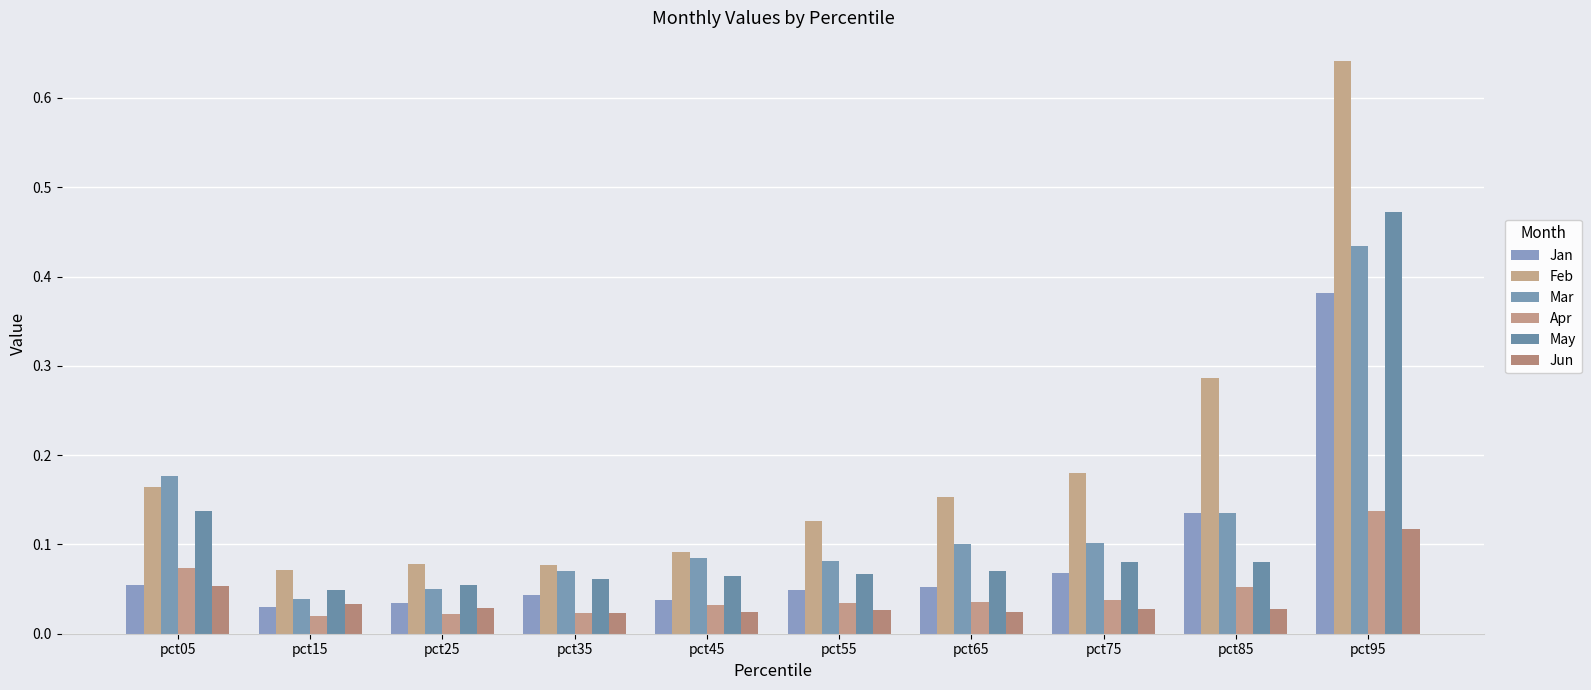

At how many categories does at least one series exceed 0?

10